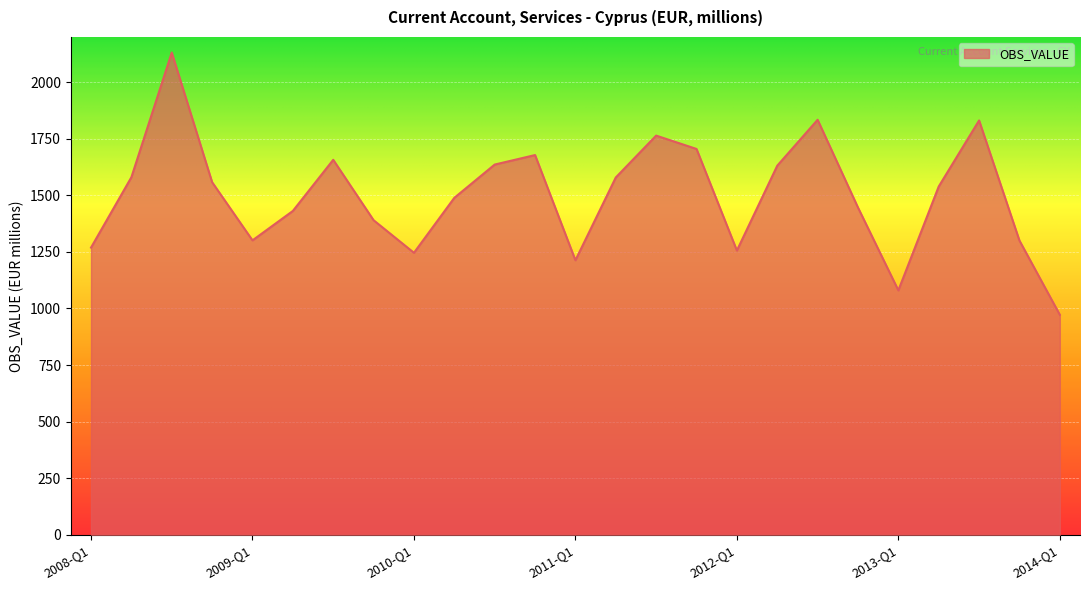

What is the maximum value shown in the chart?

2131